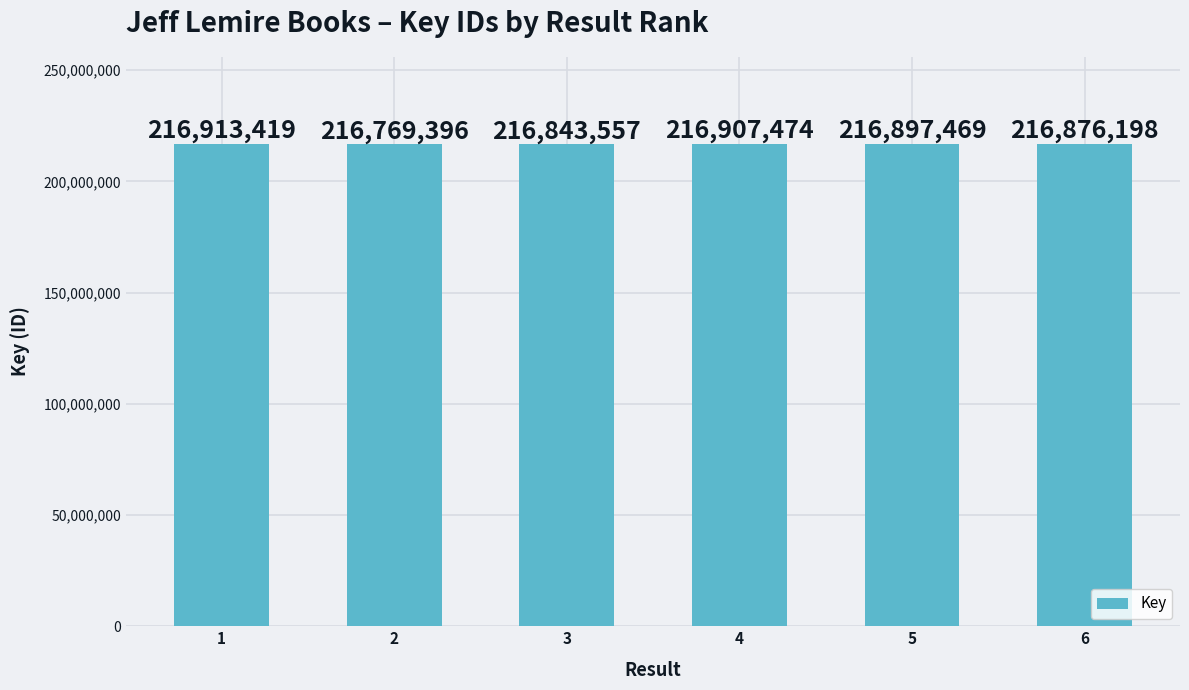

Which label corresponds to the smallest value in the chart?

2